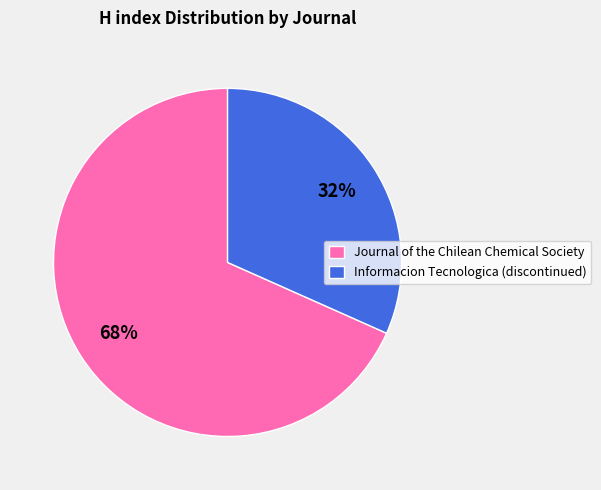

Which has a higher value, Informacion Tecnologica (discontinued) or Journal of the Chilean Chemical Society?

Journal of the Chilean Chemical Society